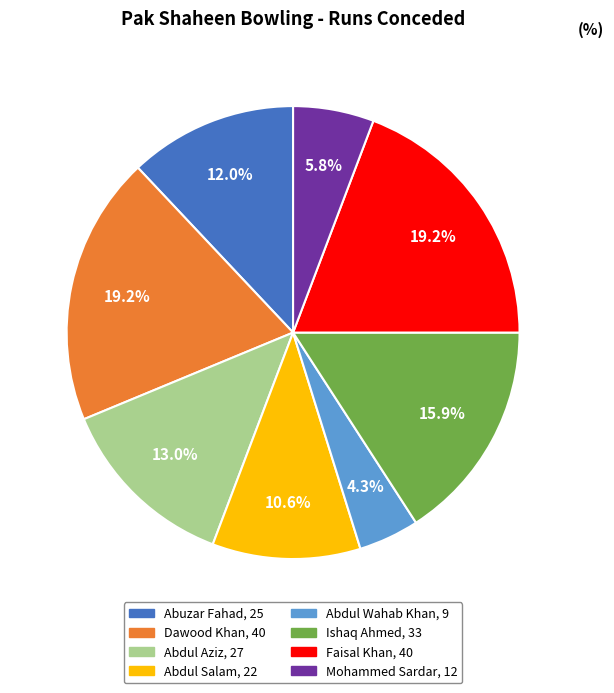

To the nearest percent, what percentage of the pie is Faisal Khan?

19%